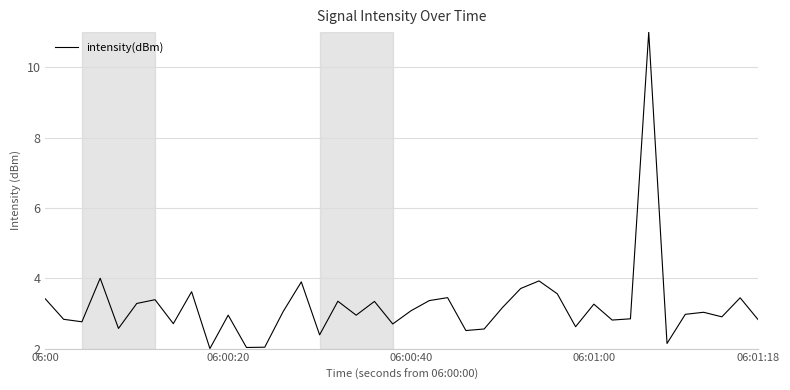

What is the average value?

3.2